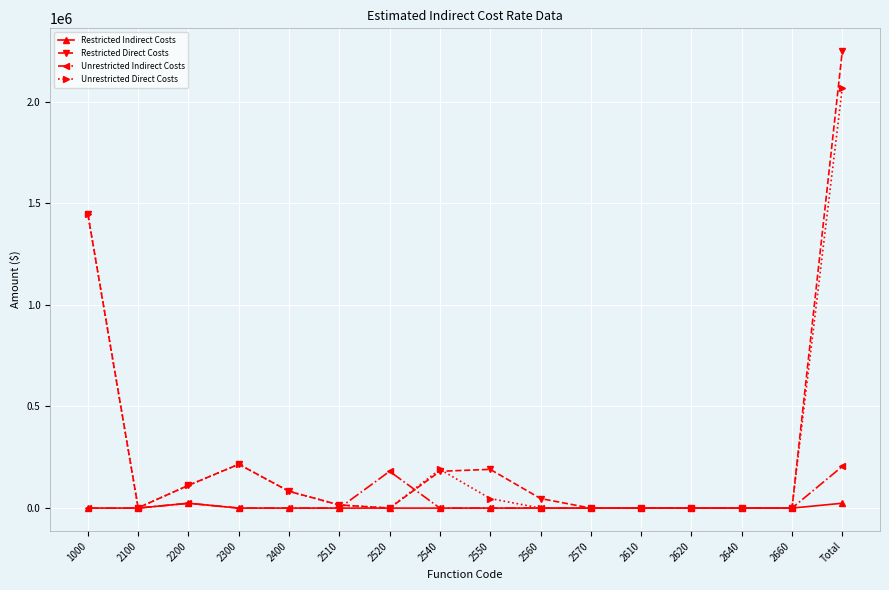

At which category is the sum across all series the highest?

Total